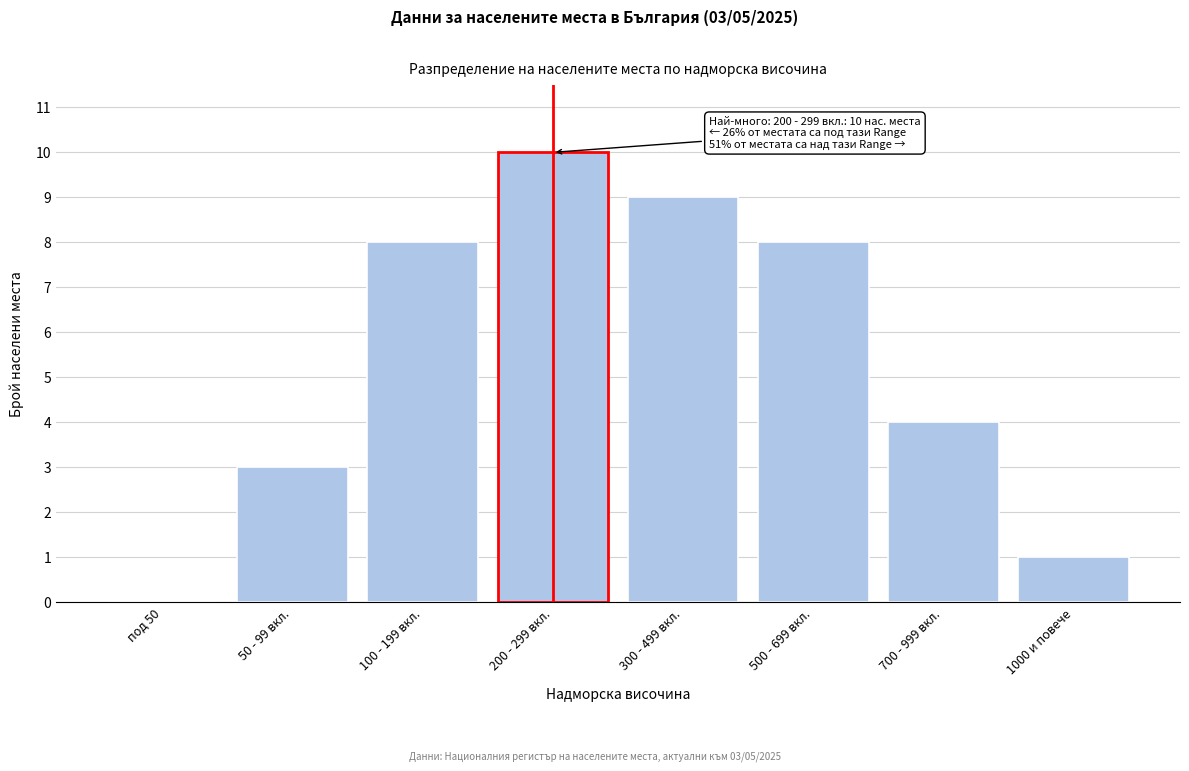

Reading left to right, what are all the values shown in this chart?

под 50=0	50 - 99 вкл.=3	100 - 199 вкл.=8	200 - 299 вкл.=10	300 - 499 вкл.=9	500 - 699 вкл.=8	700 - 999 вкл.=4	1000 и повече=1